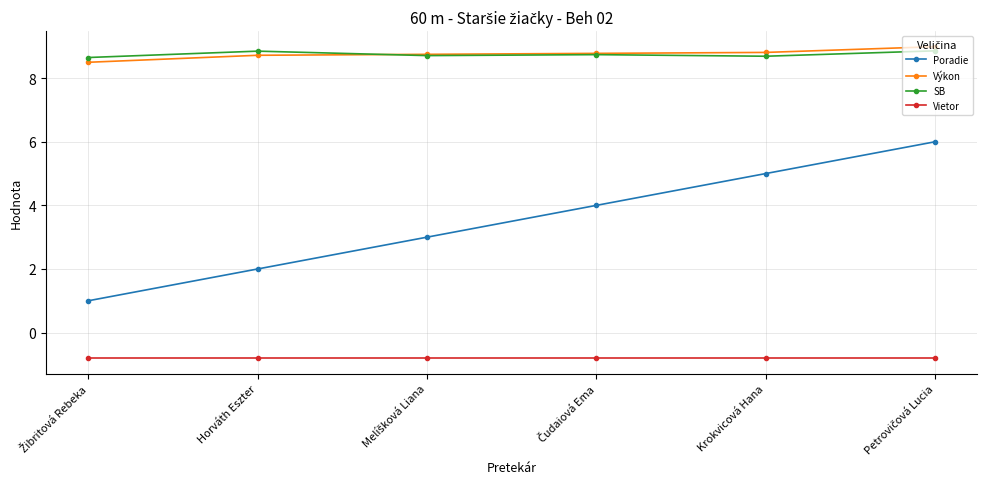

What is the value of the Výkon point at the 4th from the left?

8.8